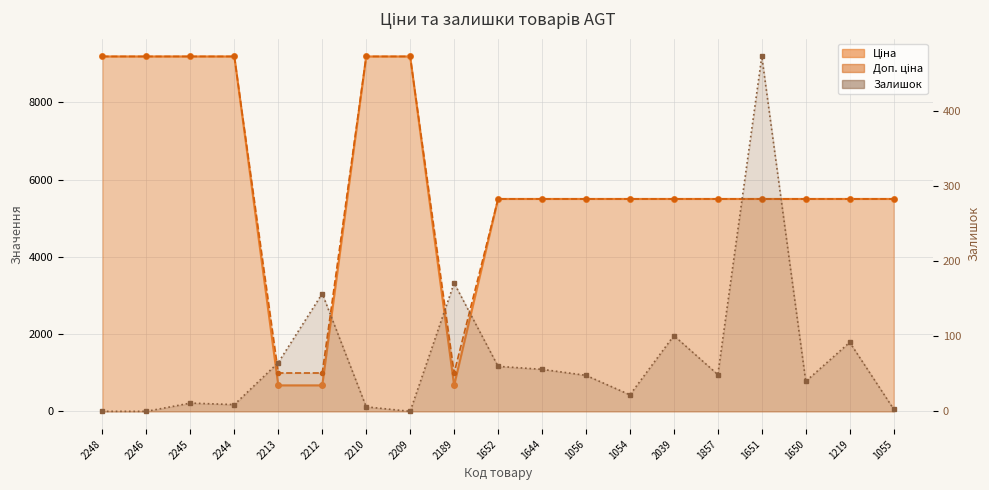

True or false: Ціна and Доп. ціна cross at least once.

False